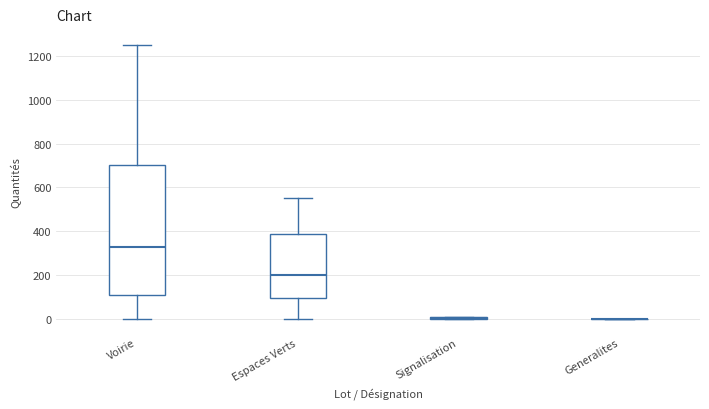

Reading left to right, read every box against the y-axis: the position of its median line, the range the box covers, and the ends of its whiskers. The values are not printed on the chart, so give them approximately, as read against the axis.

Voirie: median 340, box 120 to 700, whiskers 0 to 1260
Espaces Verts: median 200, box 100 to 380, whiskers 0 to 560
Signalisation: box collapsed to a line at 0, whiskers 0 to 0
Generalites: box collapsed to a line at 0, whiskers 0 to 0